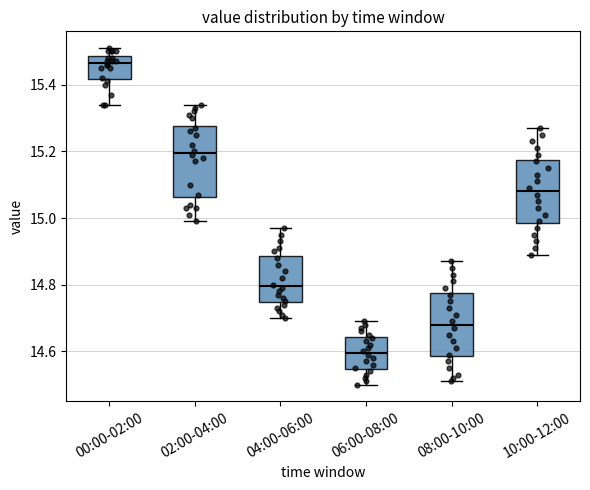

Which box's median line is the highest?

00:00-02:00